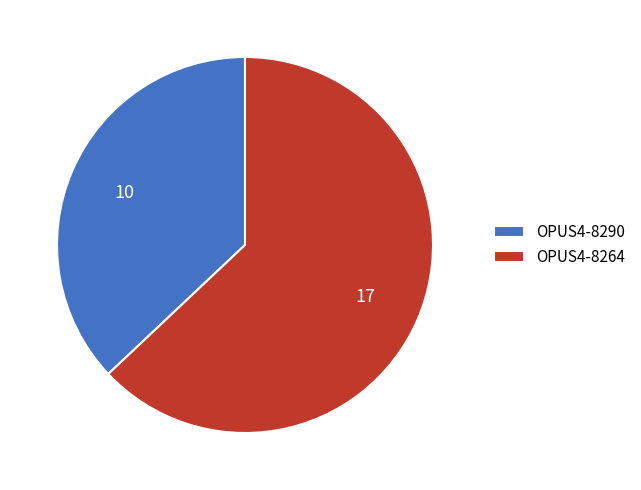

Does OPUS4-8290 represent more than half of the total?

No